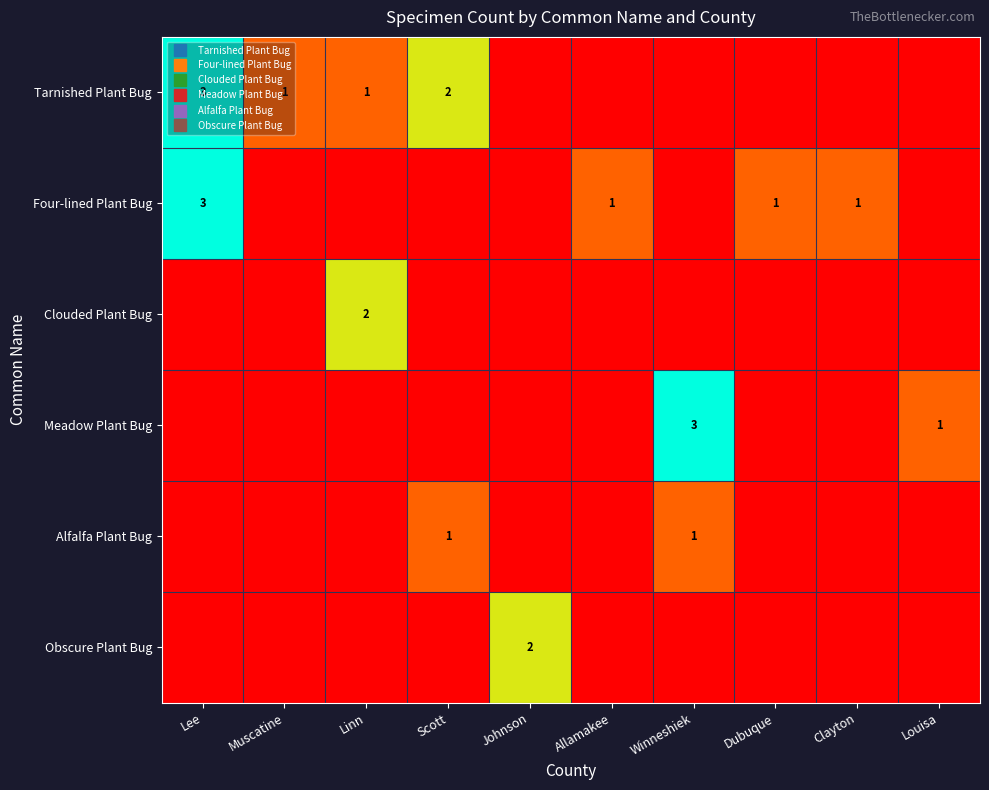

Which has a higher value, Johnson or Clayton?

Johnson